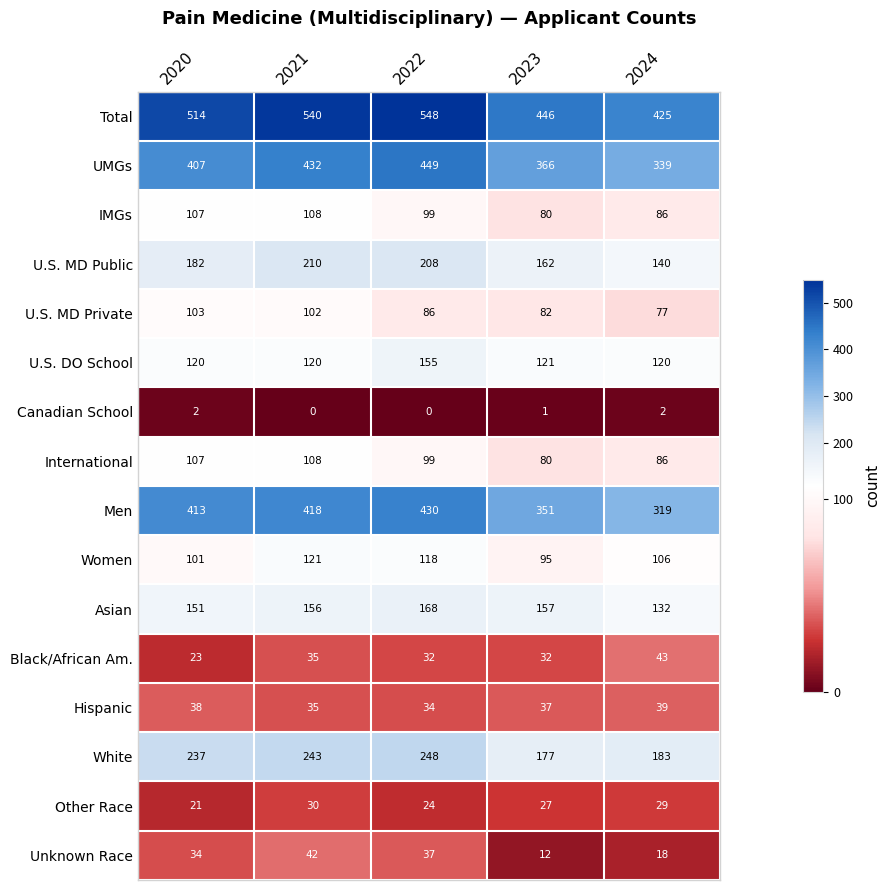

Where does the Women series first go above 106?

2021